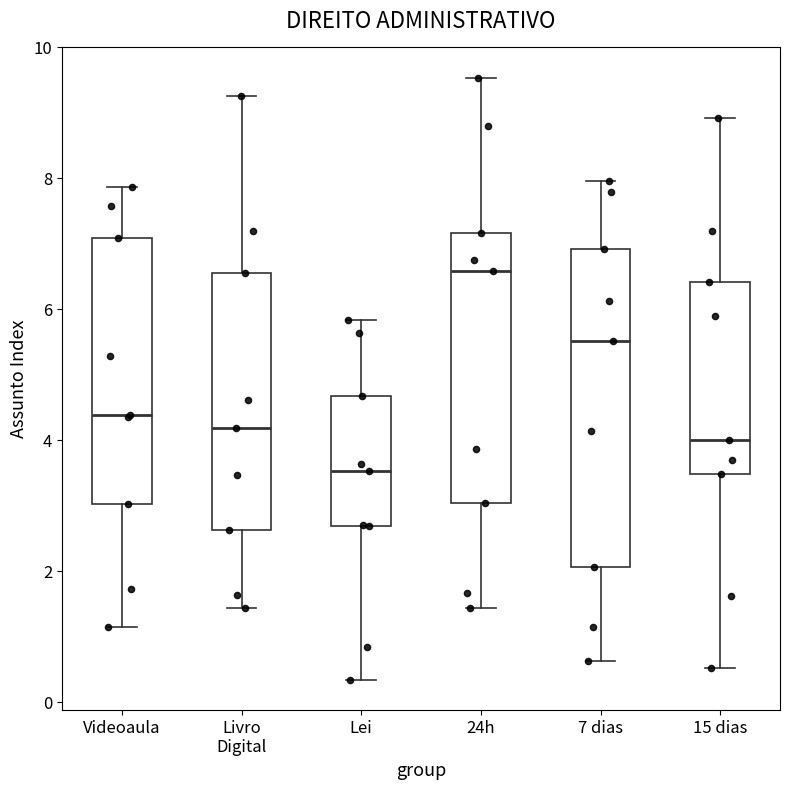

Comparing the boxes themselves (not the whiskers), which one is the tallest?

7 dias